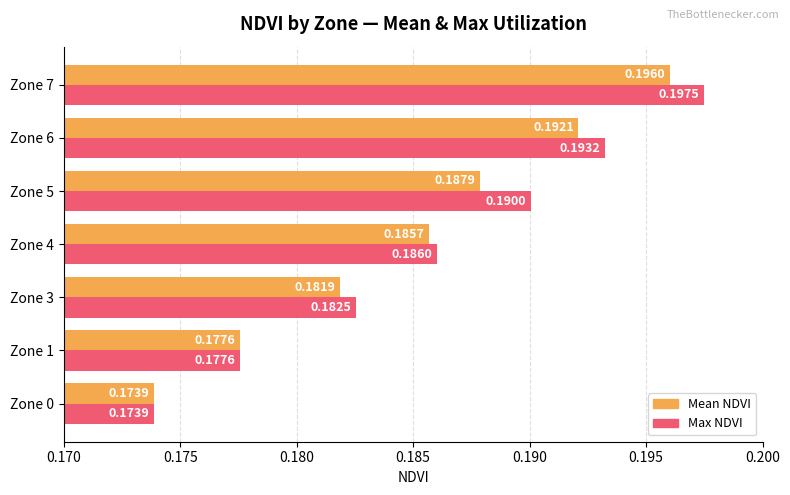

Count the Max NDVI values in the range 0 to 1.

7